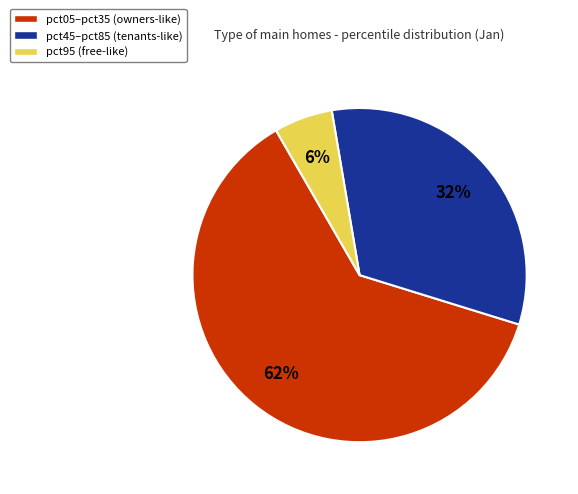

To the nearest percent, what is the average slice percentage?

33%